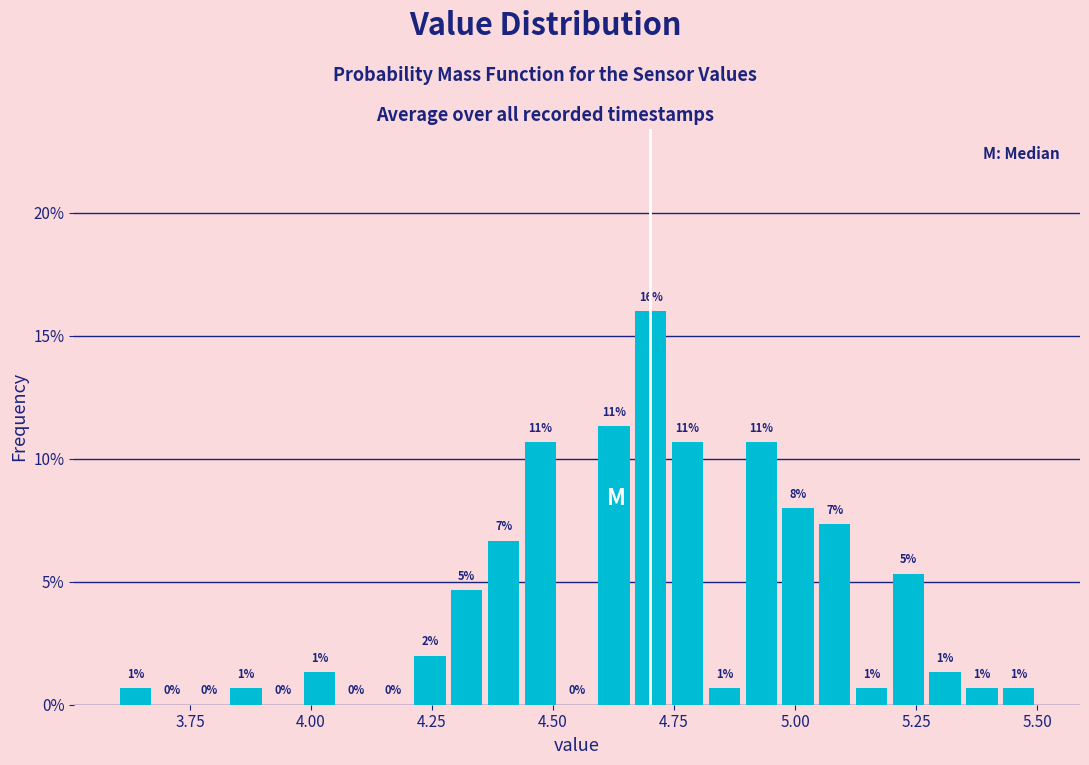

Read against the x-axis, roughly where is the centre of the tallest bar?

4.70